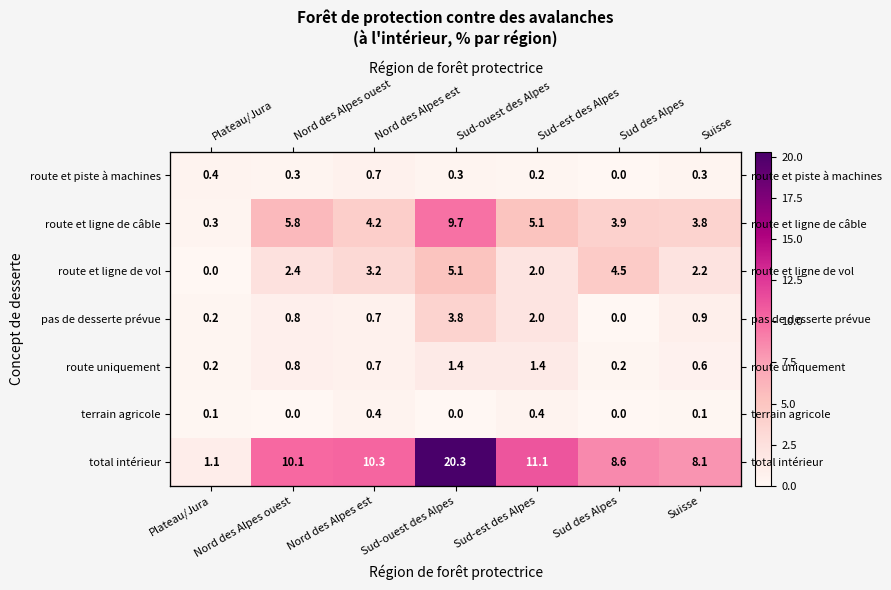

What is the difference between the terrain agricole values at Plateau/Jura and Sud des Alpes?

0.1